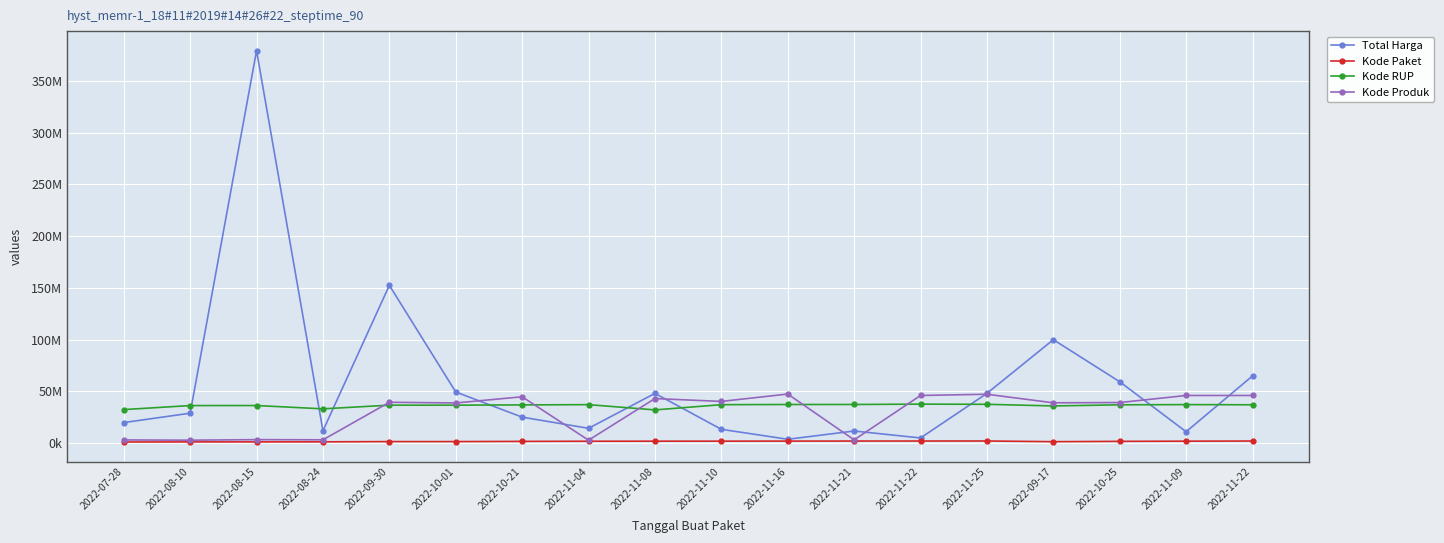

What is the value of the Kode Paket point at the 8th from the left?

1935089